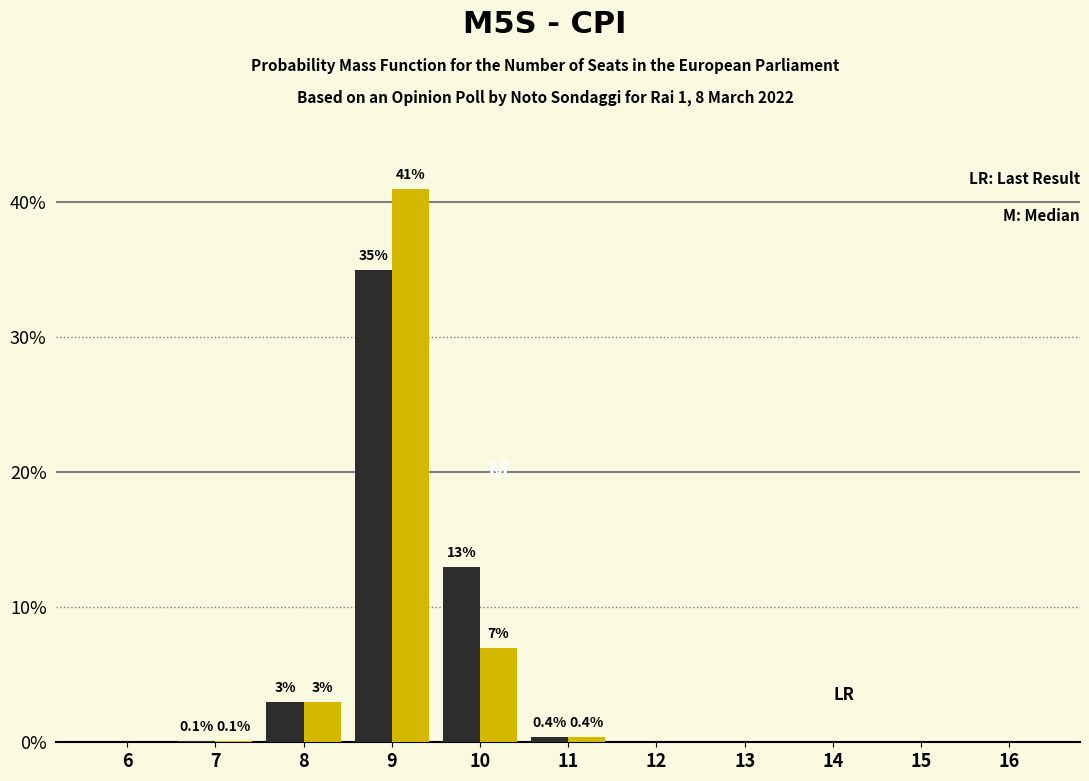

Does the chart contain stacked bars?

No